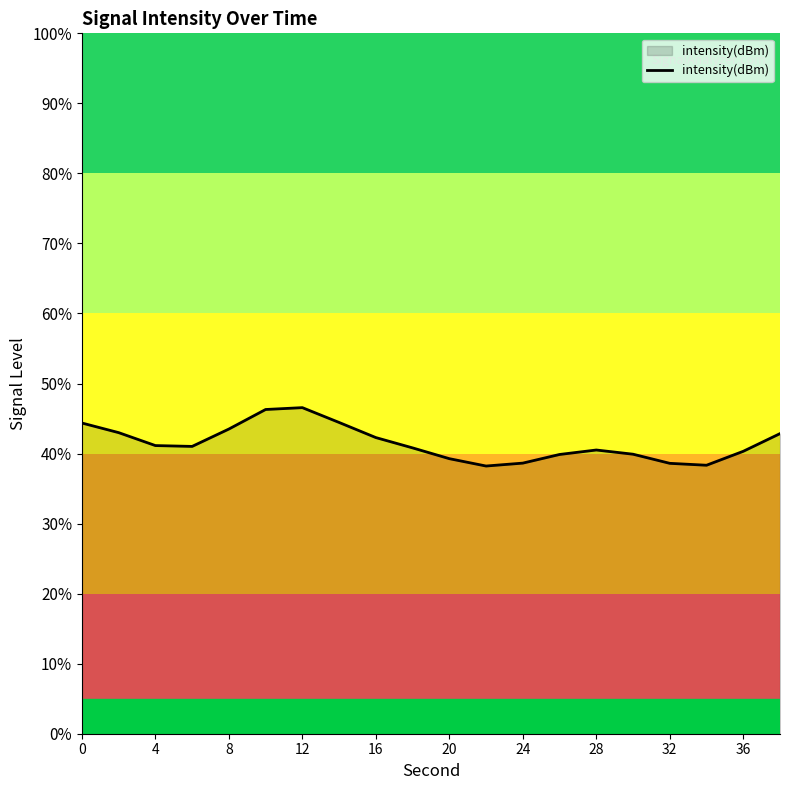

How many lines are shown in the chart?

1